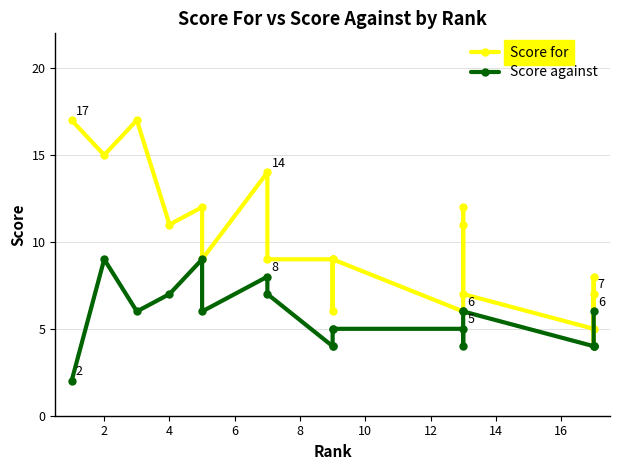

True or false: Score against and Score for cross at least once.

False